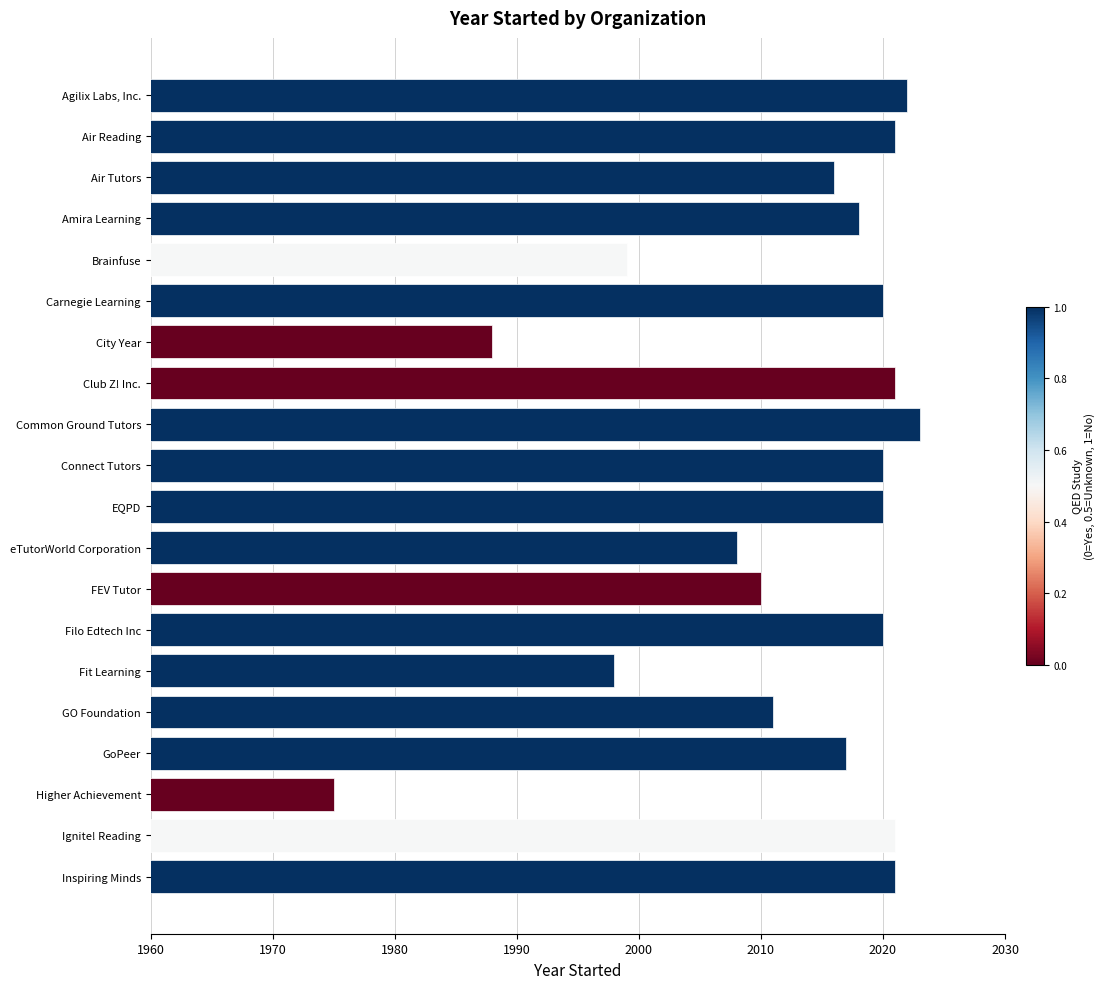

What value does the data have at Higher Achievement?

1975